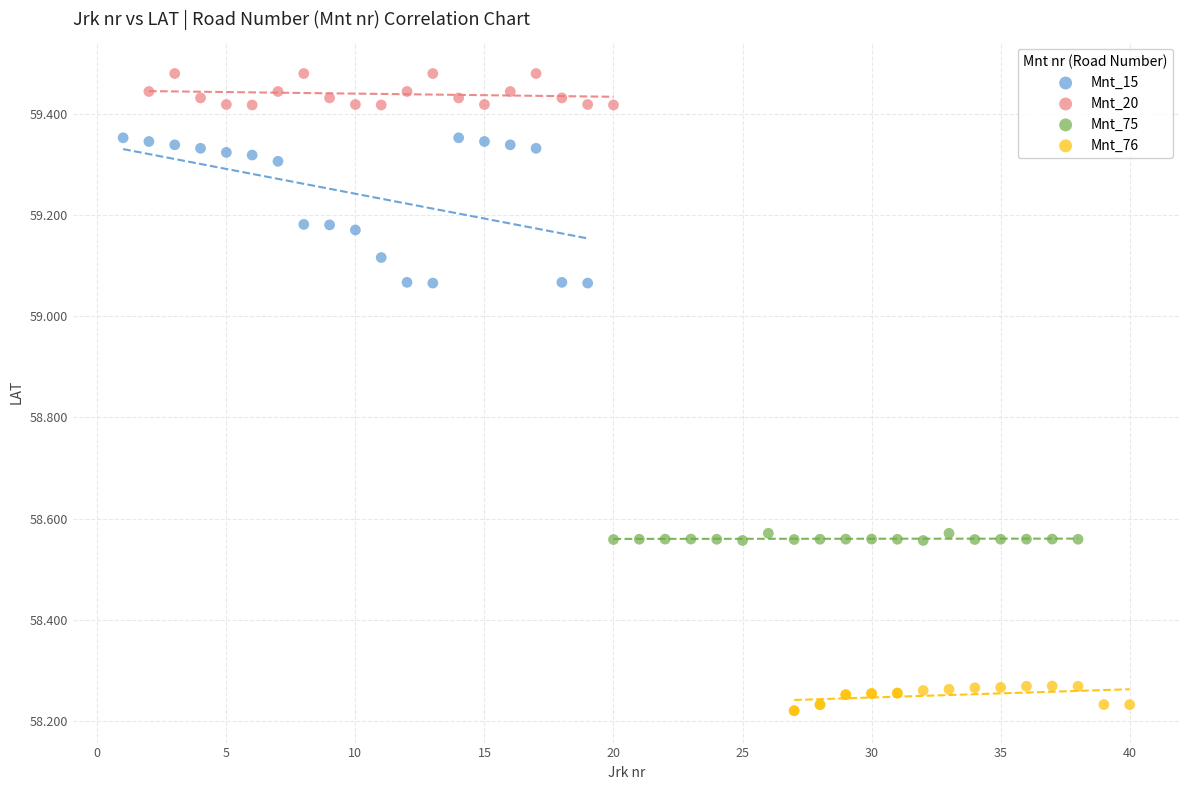

Which series has the widest spread of Y values?

Mnt_15